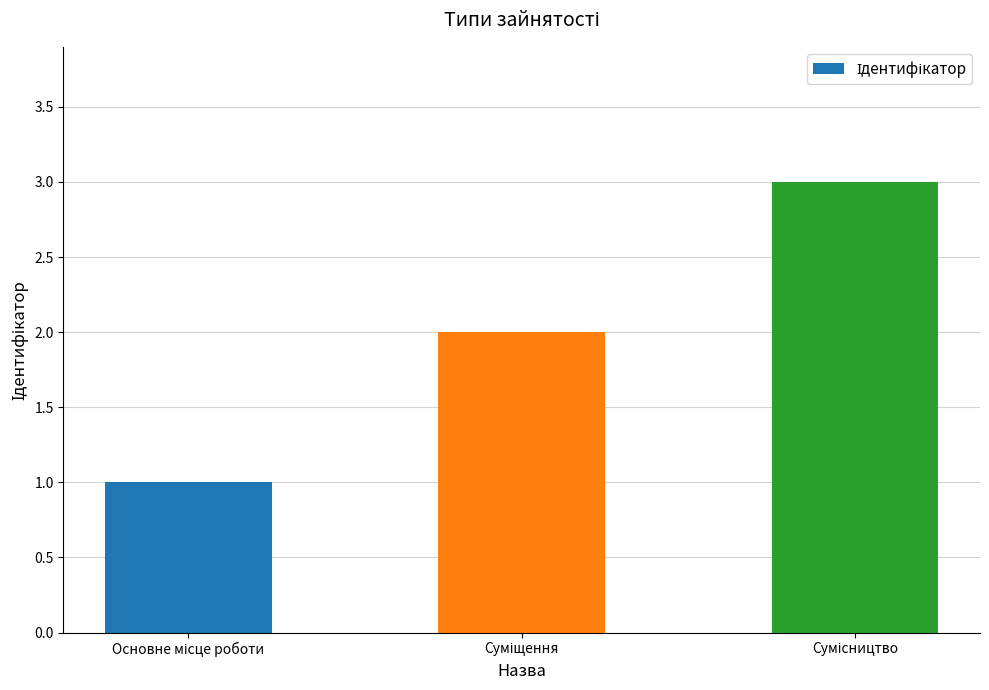

What is the smallest value displayed?

1